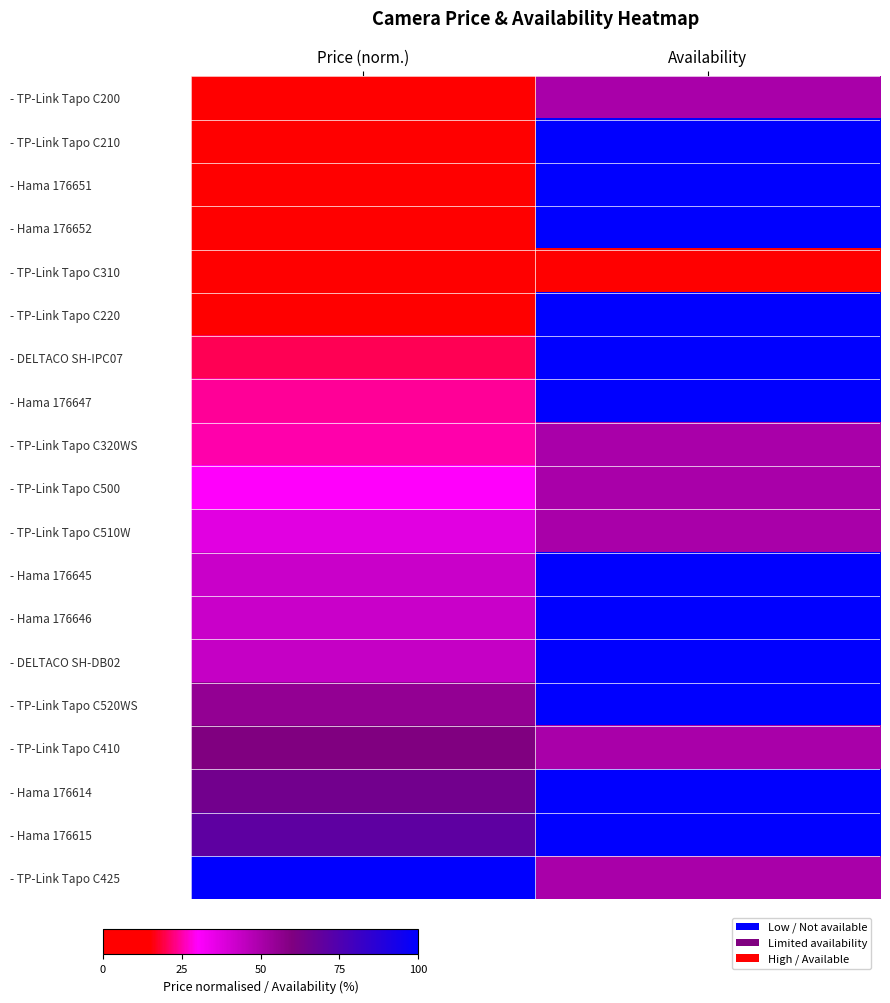

At which category is the sum across all series the highest?

Availability